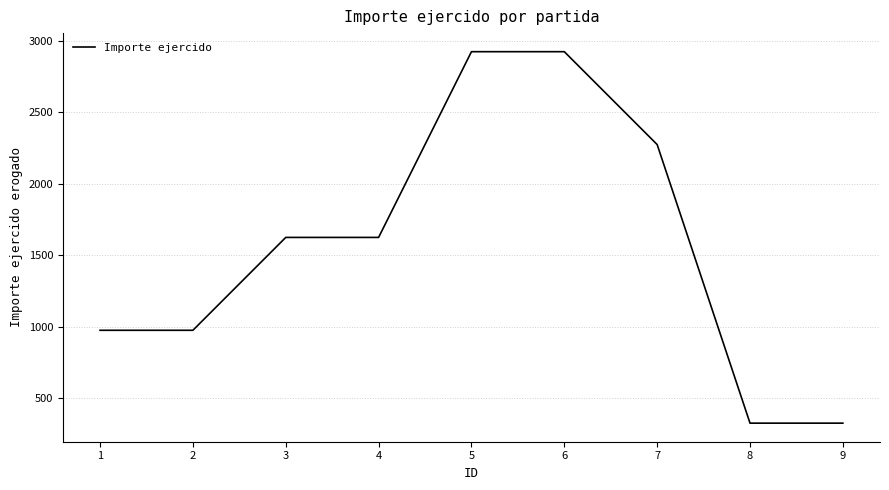

What is the smallest value displayed?

325